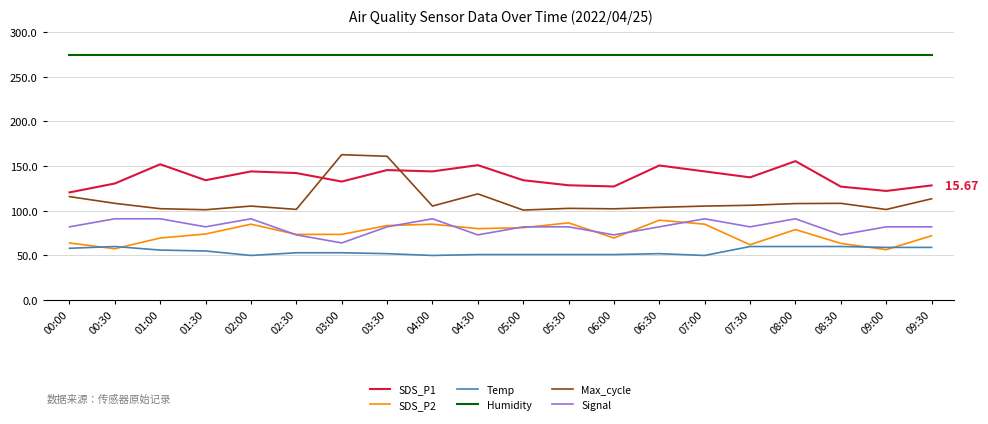

True or false: SDS_P1 has more than 0 interior local peaks.

True